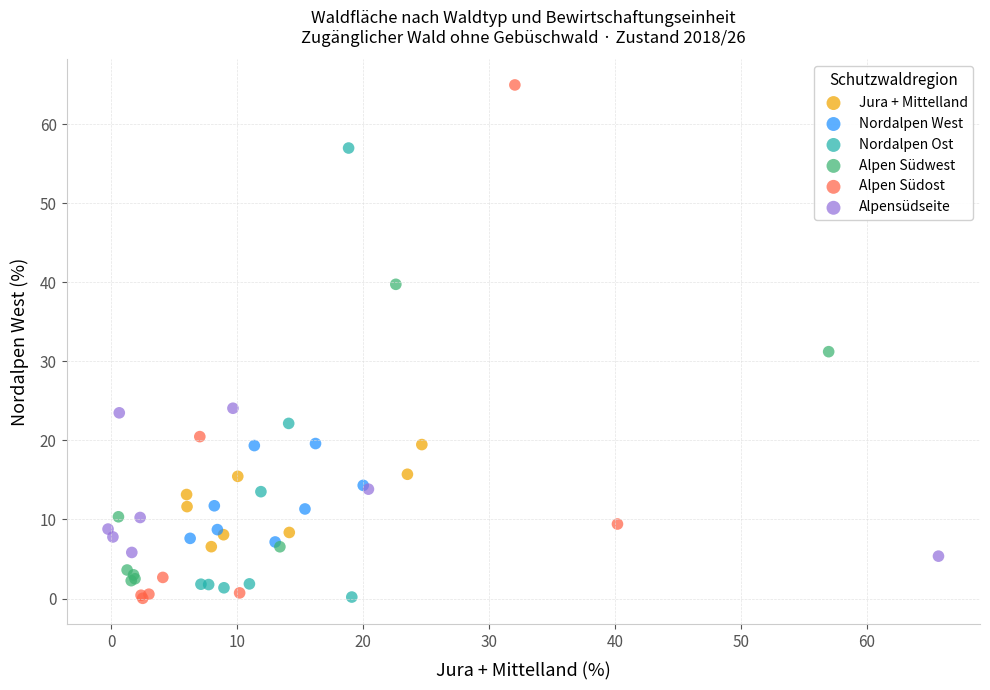

Which series contains the highest Y value?

Alpen Südost